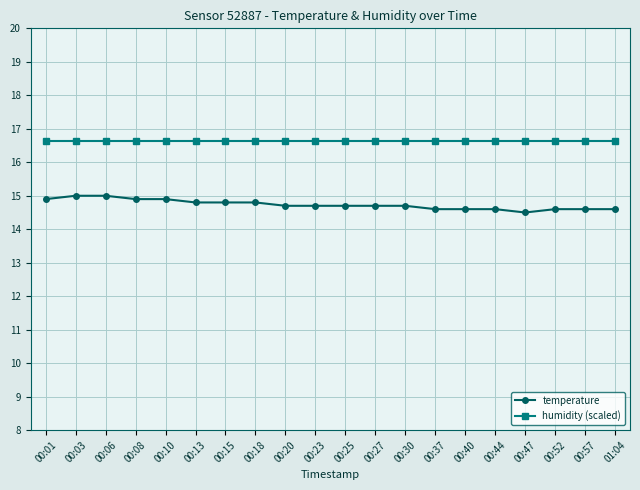

Is it true that humidity (scaled) equals 5.9 at 00:47?

False